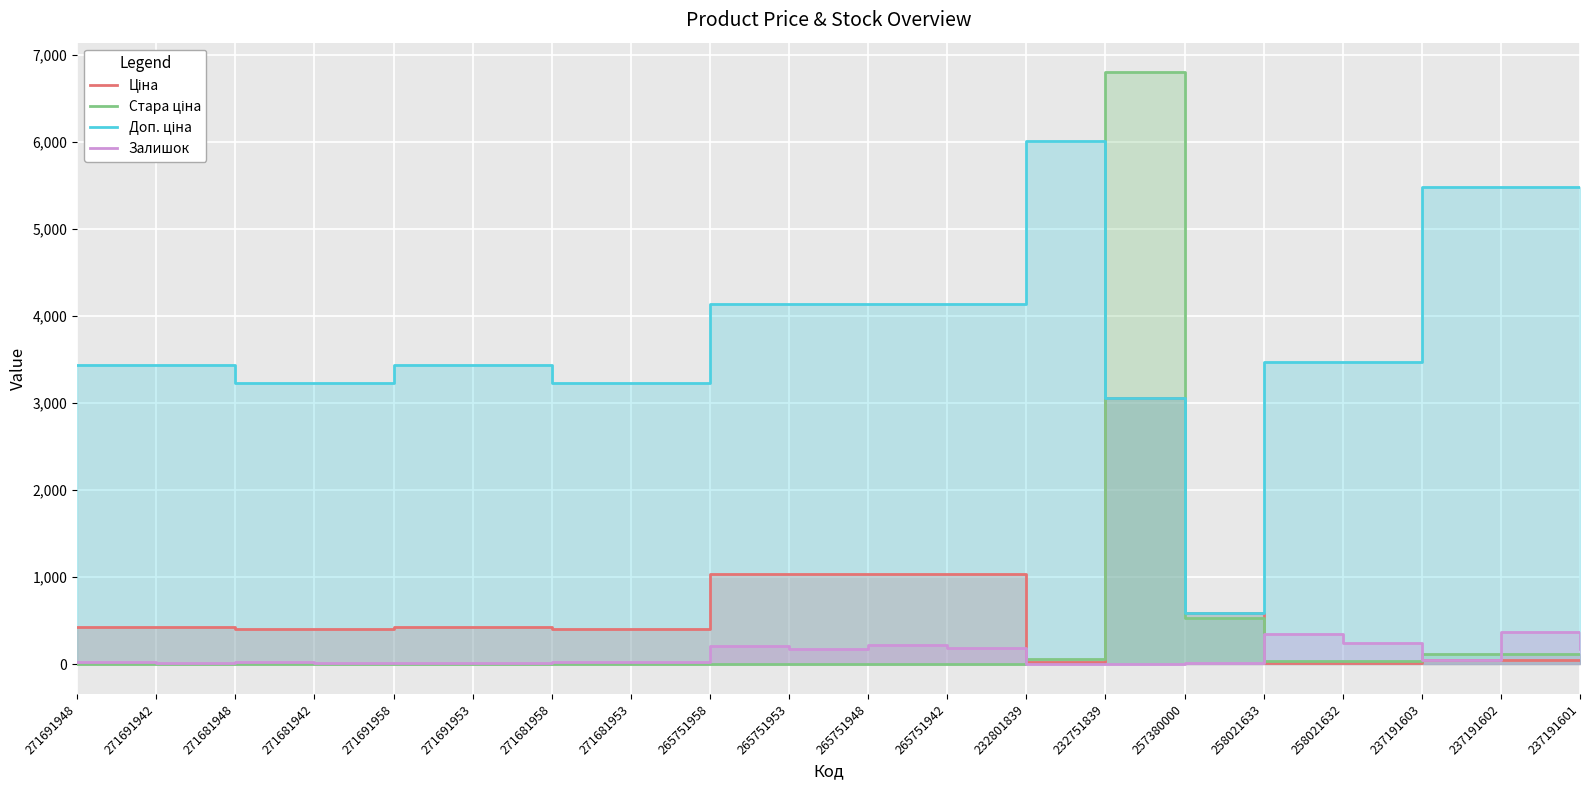

The value of Ціна at 271691953 is 429.3. True or false?

True